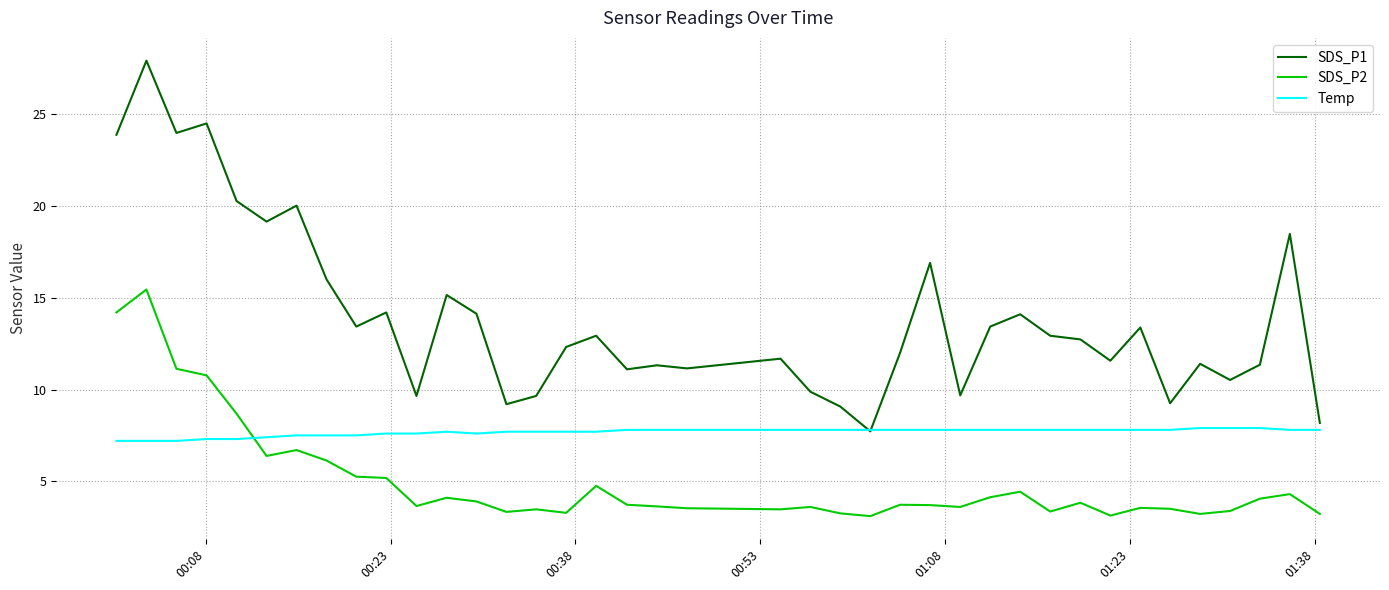

What is the maximum value shown in the chart?

27.9